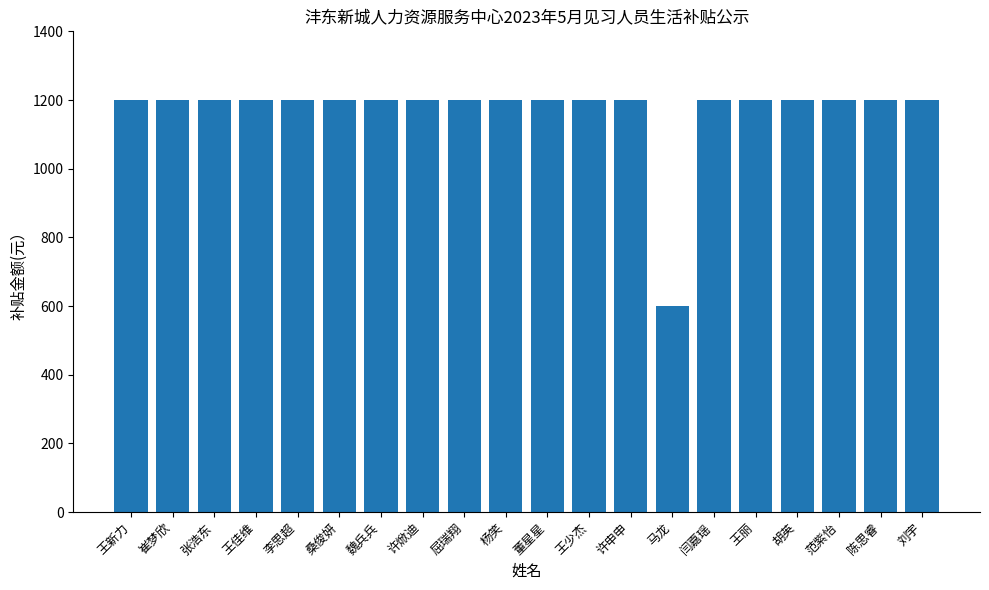

Reading right to left, transcribe all the data shown in this chart.

刘宇=1200	陈思睿=1200	范紫怡=1200	胡英=1200	王丽=1200	闫嘉瑶=1200	马龙=600	许申申=1200	王少杰=1200	董星星=1200	杨笑=1200	屈瑞翔=1200	许焮迪=1200	魏兵兵=1200	桑俊妍=1200	李思超=1200	王佳维=1200	张浩东=1200	崔梦欣=1200	王新力=1200